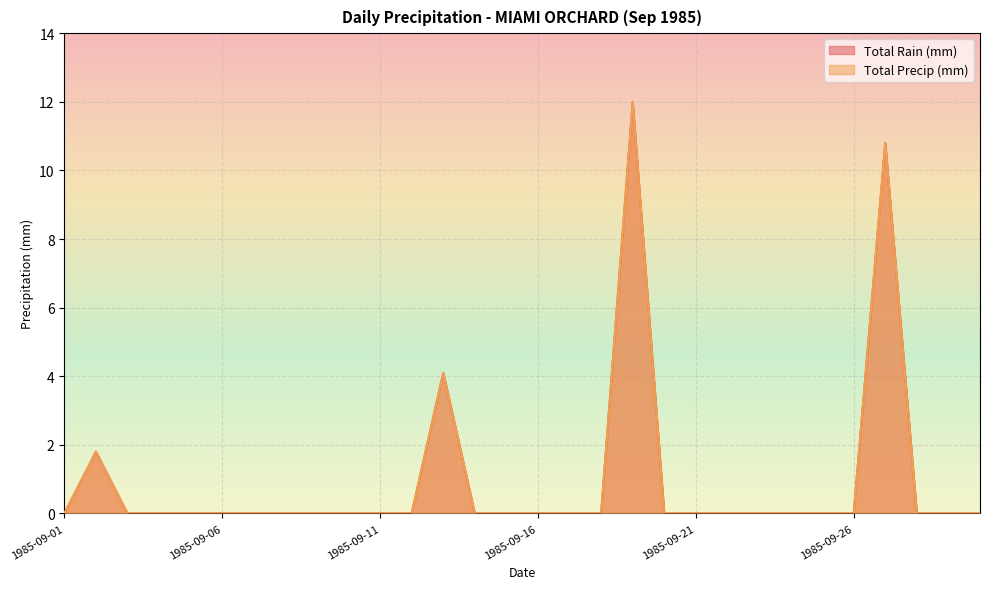

Reading right to left, transcribe all the data shown in this chart.

Total Rain (mm): 0.0	0.0	0.0	10.8	0.0	0.0	0.0	0.0	0.0	0.0	0.0	12.0	0.0	0.0	0.0	0.0	0.0	4.1	0.0	0.0	0.0	0.0	0.0	0.0	0.0	0.0	0.0	0.0	1.8	0.0
Total Precip (mm): 0.0	0.0	0.0	10.8	0.0	0.0	0.0	0.0	0.0	0.0	0.0	12.0	0.0	0.0	0.0	0.0	0.0	4.1	0.0	0.0	0.0	0.0	0.0	0.0	0.0	0.0	0.0	0.0	1.8	0.0